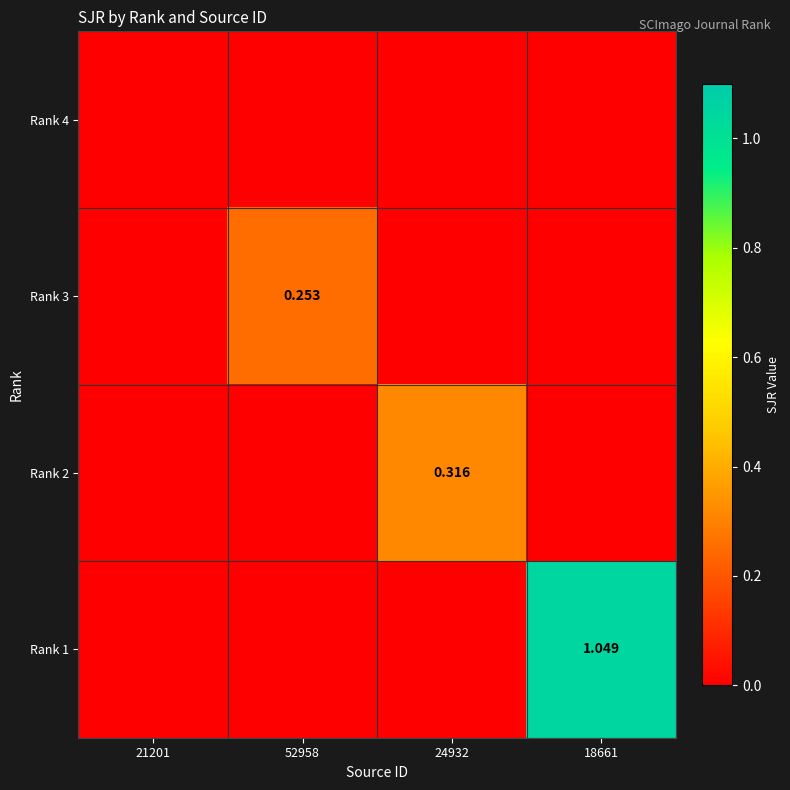

List the labels in order of Rank 2 value, smallest first.

21201, 52958, 18661, 24932